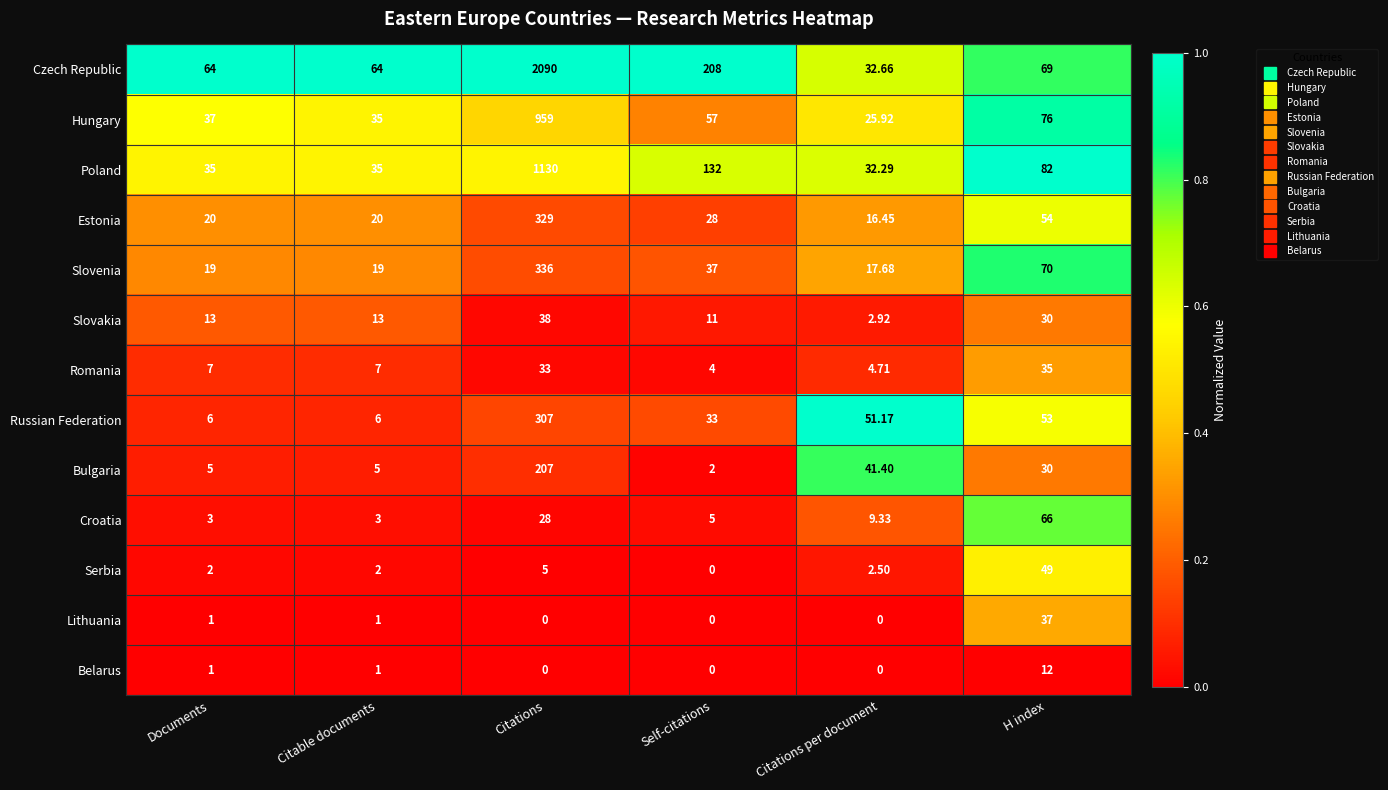

Which series has the largest total across all categories?

Czech Republic